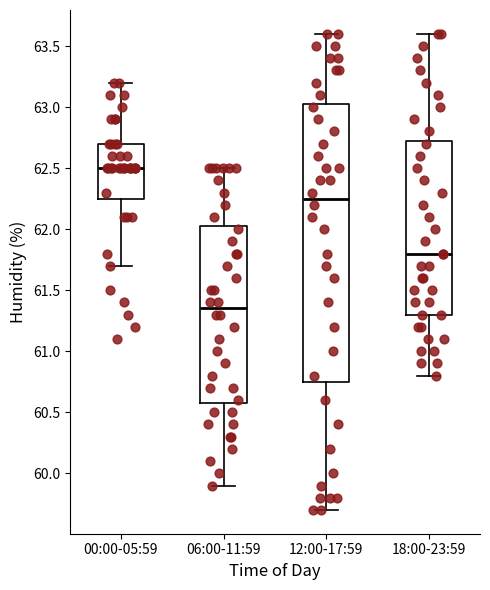

Where does the lower whisker of the box for 06:00-11:59 end on the y-axis? The values are not printed on the chart, so give them approximately, as read against the axis.

59.90